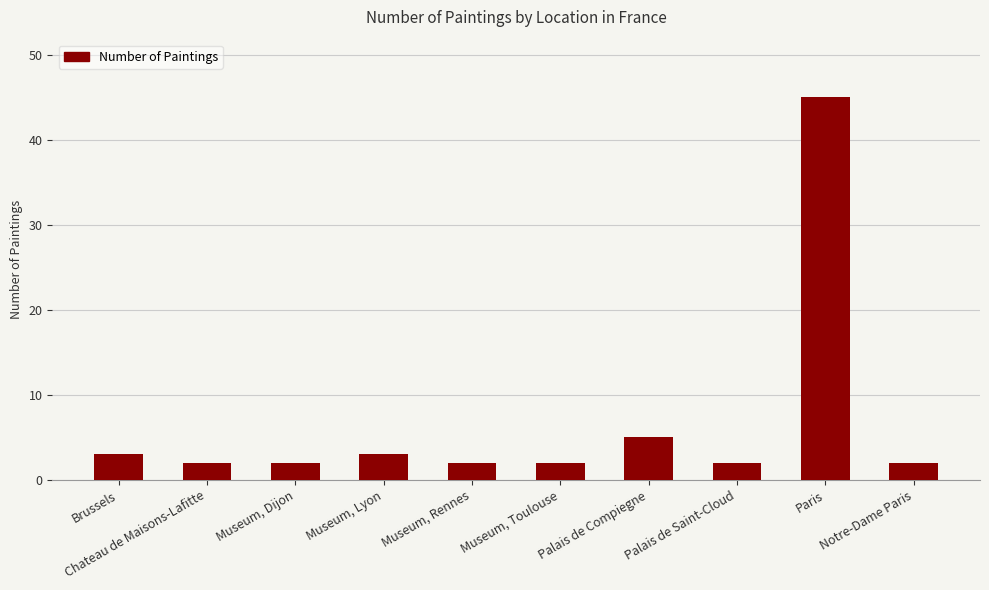

Reading left to right, extract all data points from this chart.

3	2	2	3	2	2	5	2	45	2